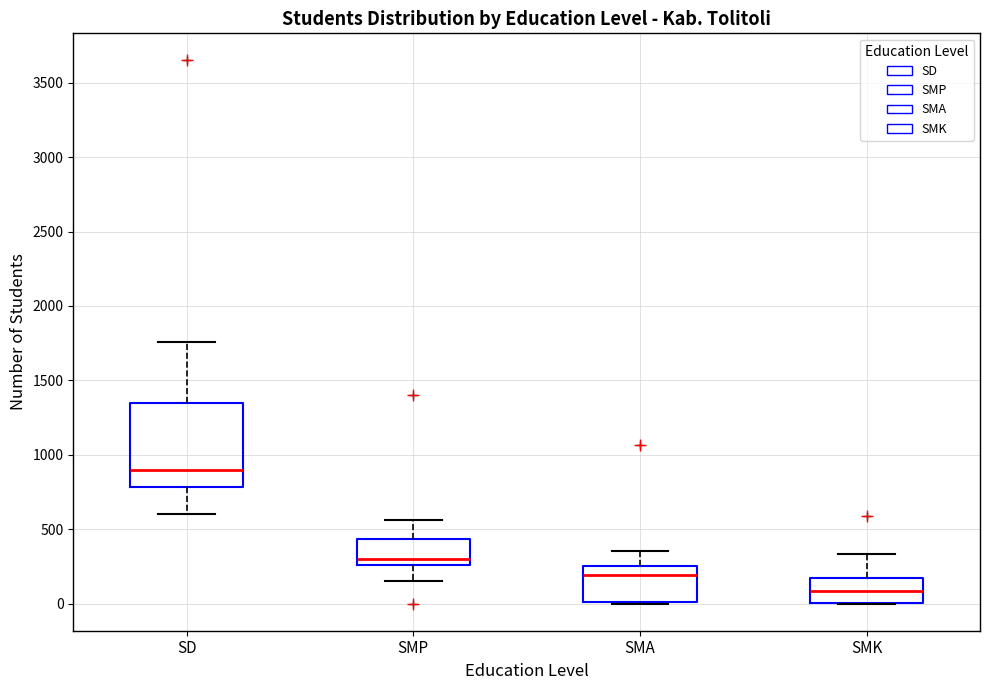

Comparing the boxes themselves (not the whiskers), which one is the tallest?

SD